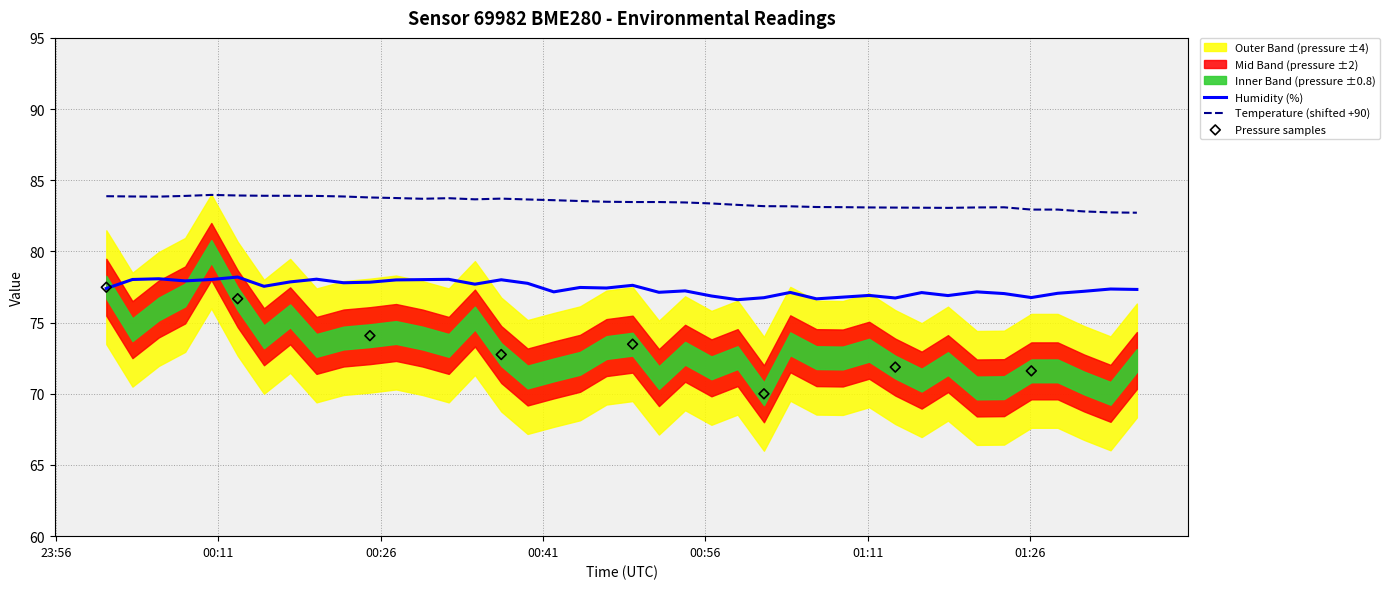

Which series has the largest total across all categories?

temperature